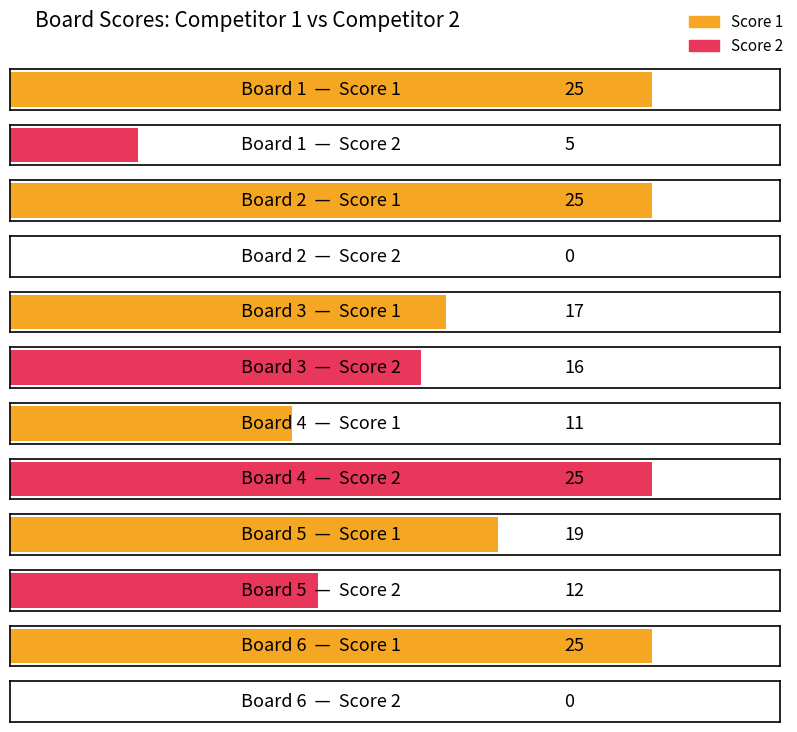

Which series has the largest total across all categories?

Score 1